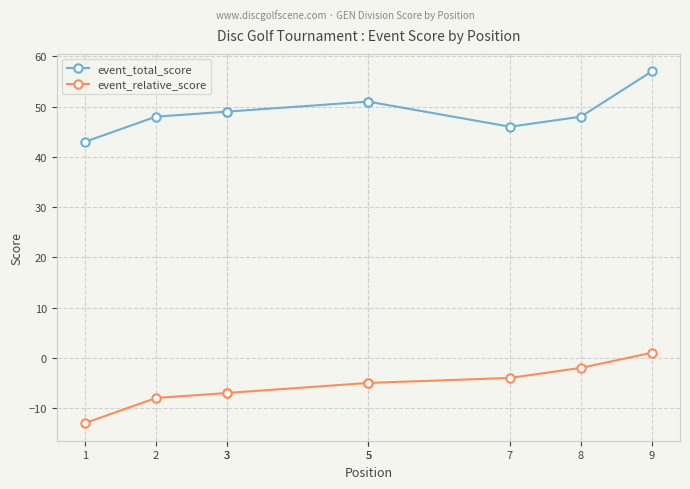

What is the smallest value displayed?

-13